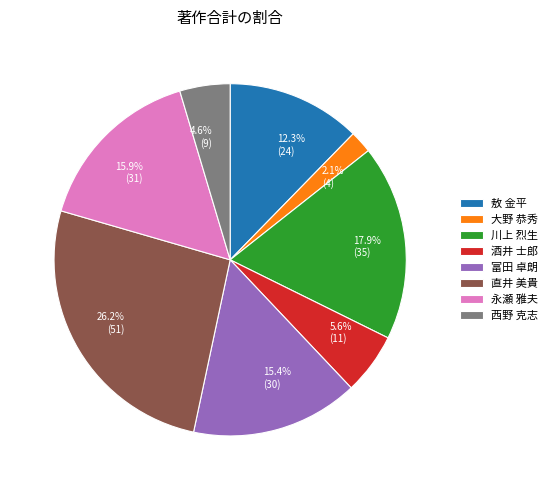

The 西野 克志 slice represents 5% of the pie. True or false?

True